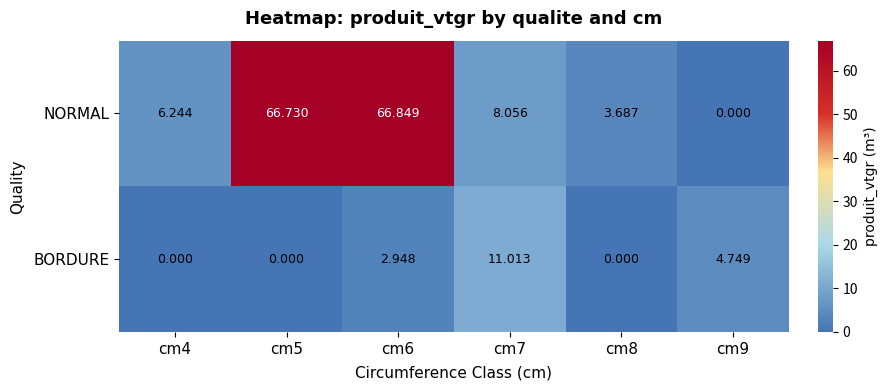

Which series has the widest spread of values?

NORMAL